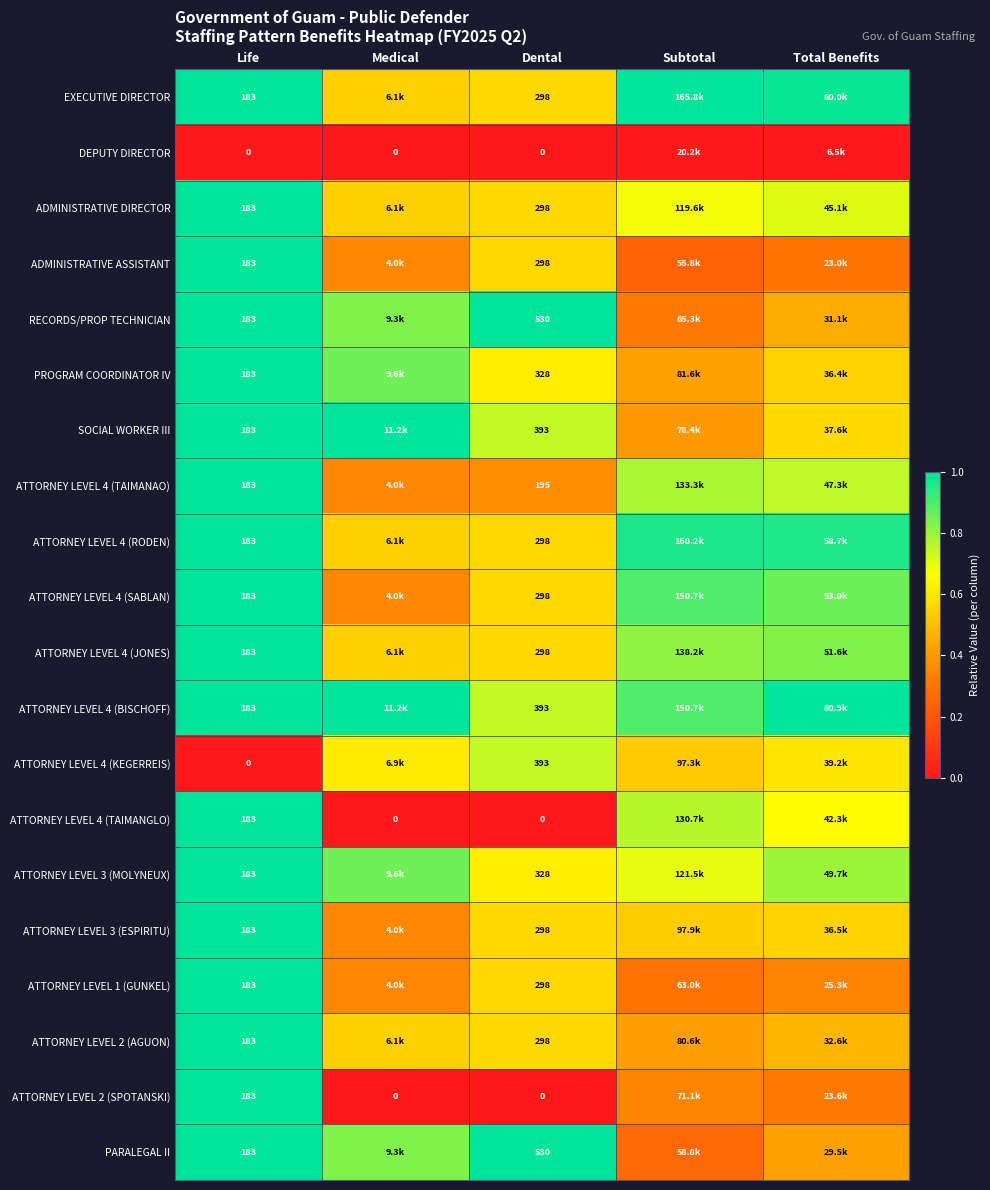

How many data points in ATTORNEY LEVEL 2 (SPOTANSKI) are above 0?

3